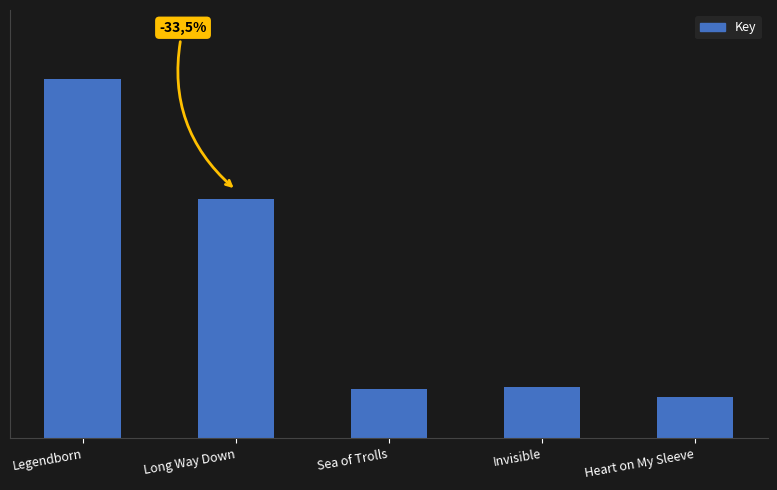

Does the chart contain stacked bars?

No